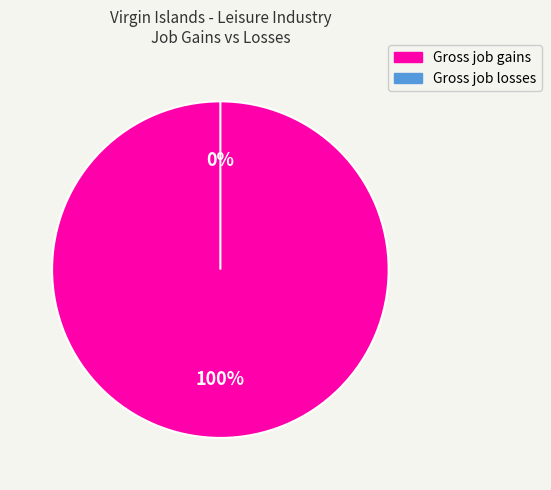

At 2007, list the series in order from smallest to largest.

Gross job losses, Gross job gains